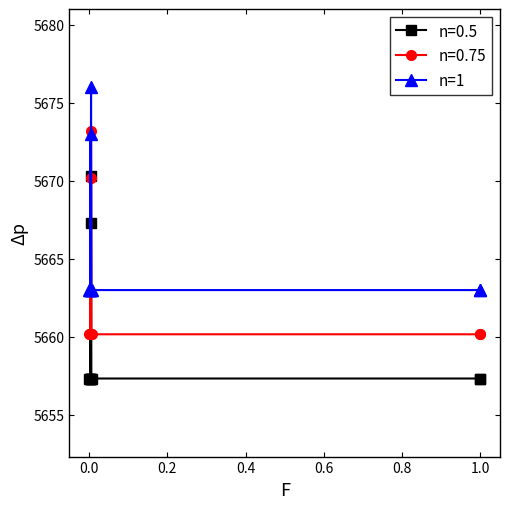

Rank the series by their average value, from lowest to highest.

n=0.5, n=0.75, n=1